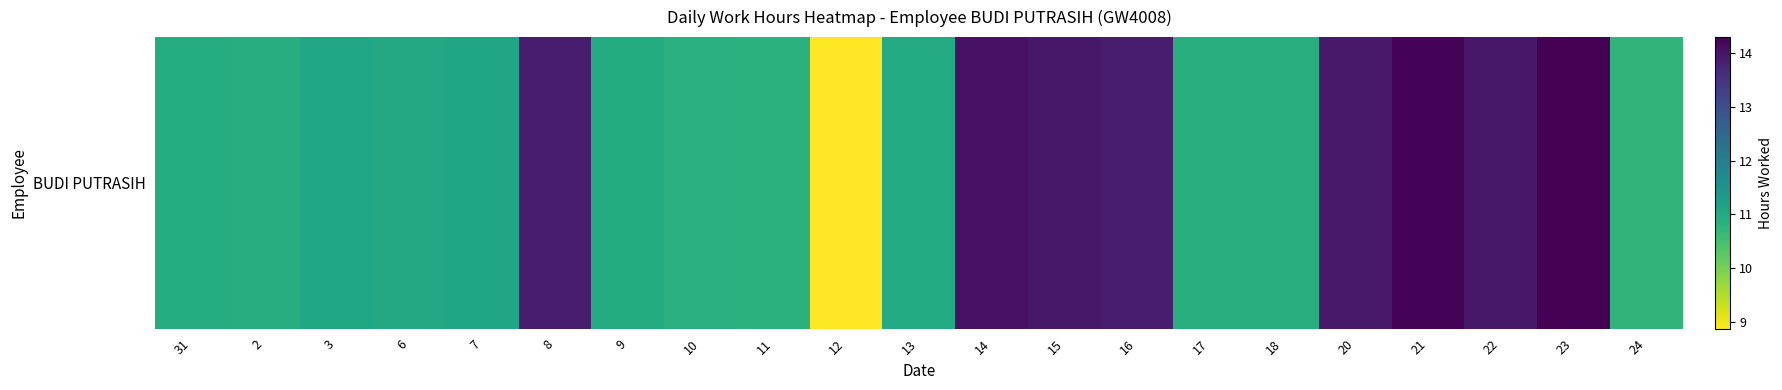

Reading right to left, transcribe all the data shown in this chart.

24=10.8	23=14.3	22=14.0	21=14.2	20=13.9	18=10.9	17=10.9	16=13.9	15=13.9	14=14.0	13=11.0	12=8.9	11=10.8	10=10.9	9=10.9	8=13.9	7=11.1	6=11.0	3=11.0	2=10.9	31=10.9